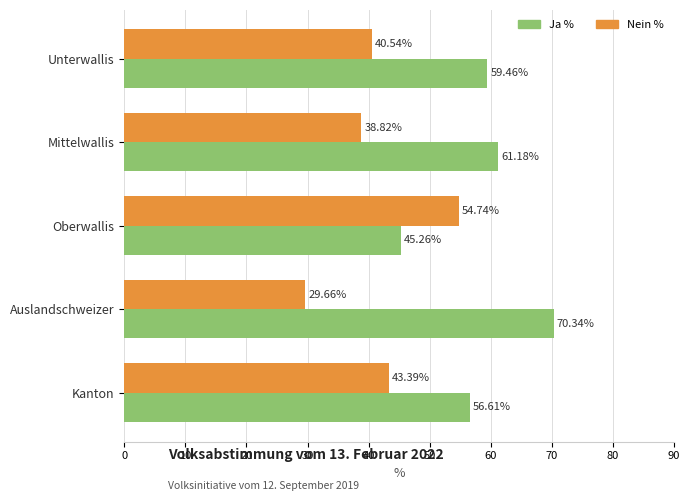

What is the spread (max minus min) of values at Kanton?

13.2